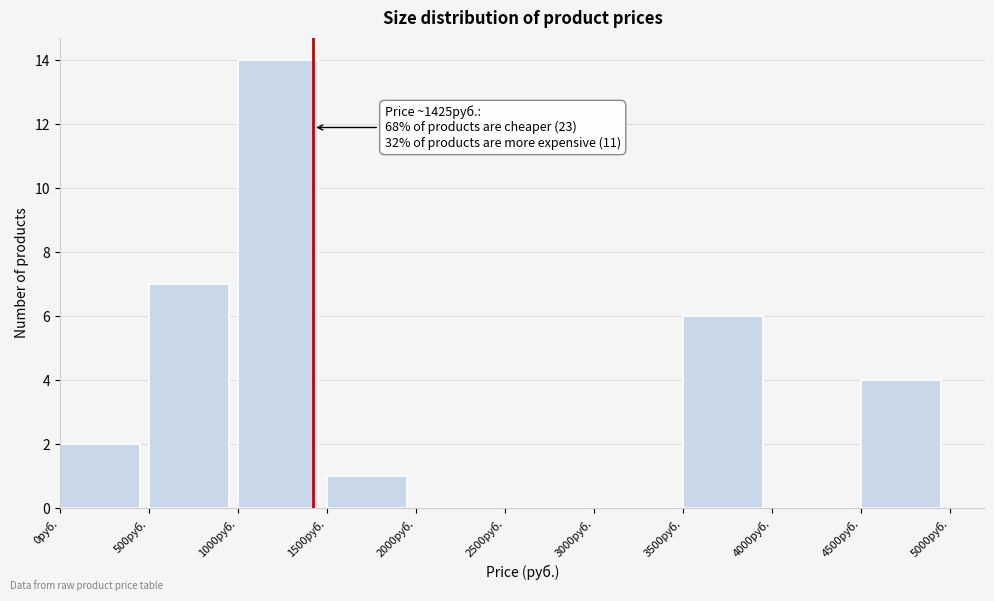

Which range on the x-axis has the tallest bar?

1000 to 1500